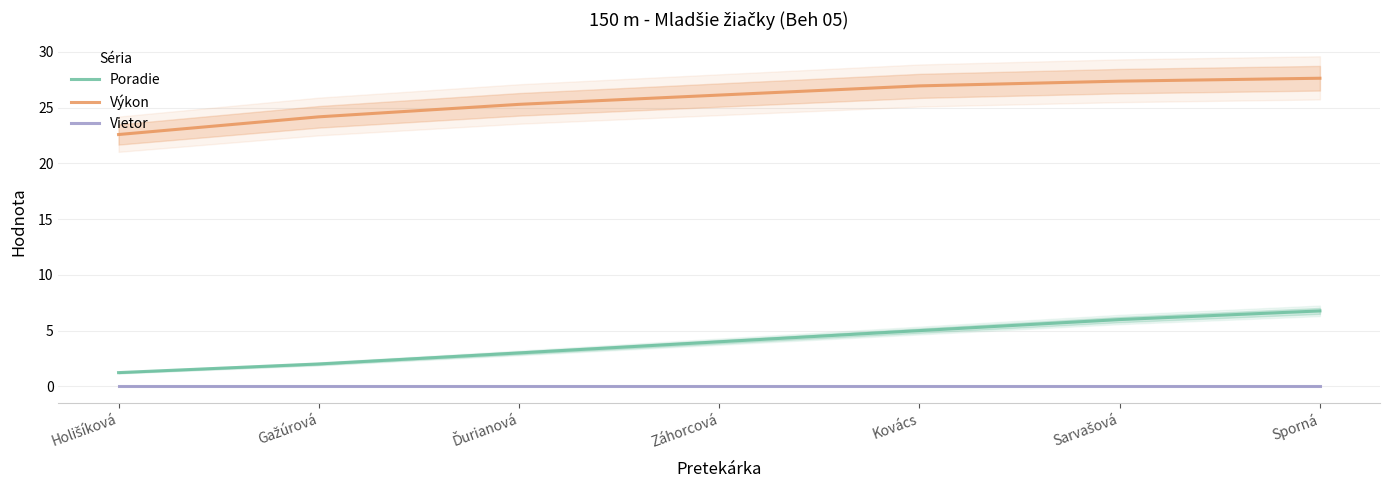

At Holišíková, list the series in order from largest to smallest.

Výkon, Poradie, Vietor